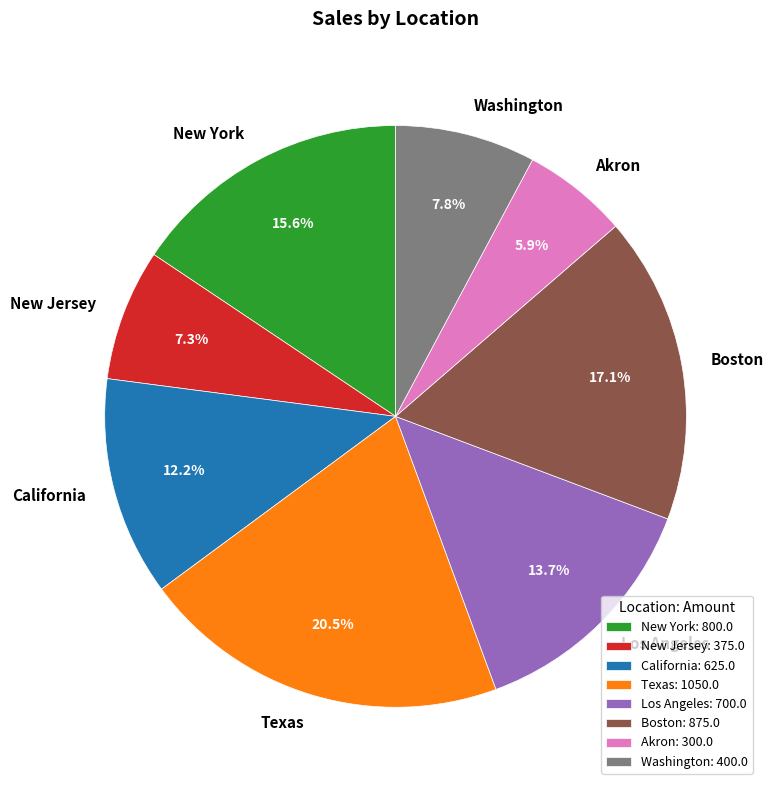

What is the ratio of the value at Los Angeles to the value at New York?

0.9